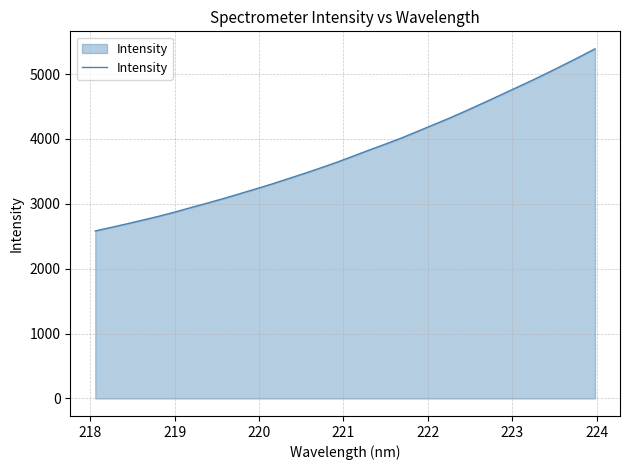

What is the smallest value displayed?

2582.0